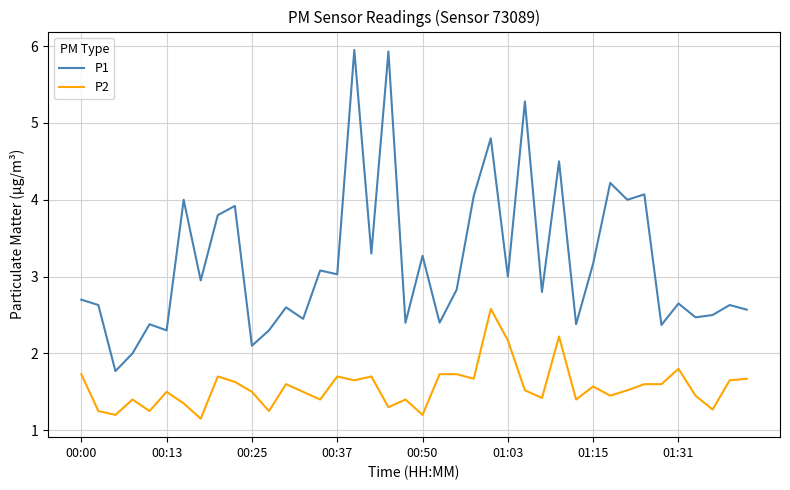

Rank the series by their average value, from highest to lowest.

P1, P2